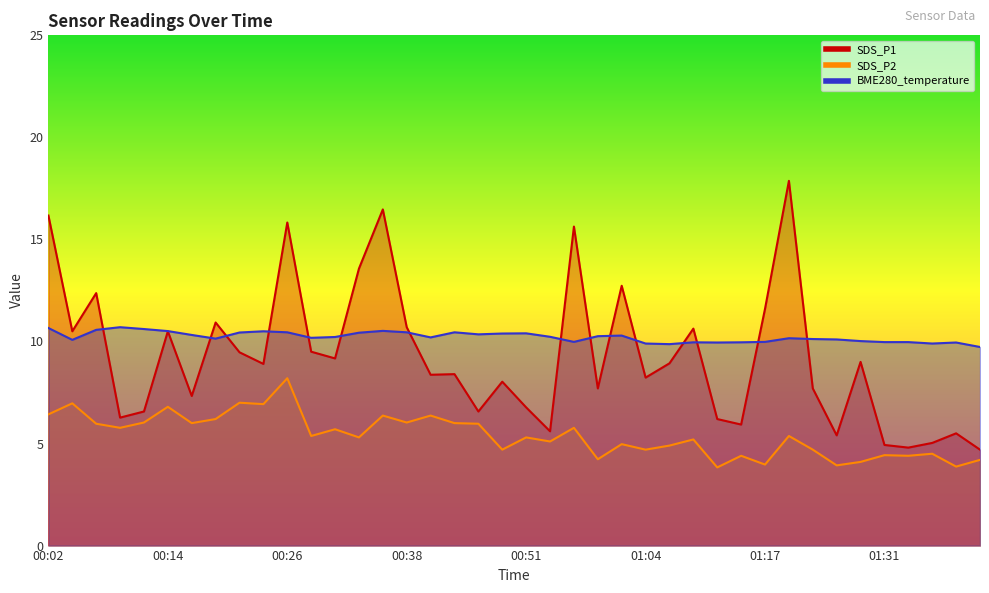

What is the label of the 7th point from the left?

00:16